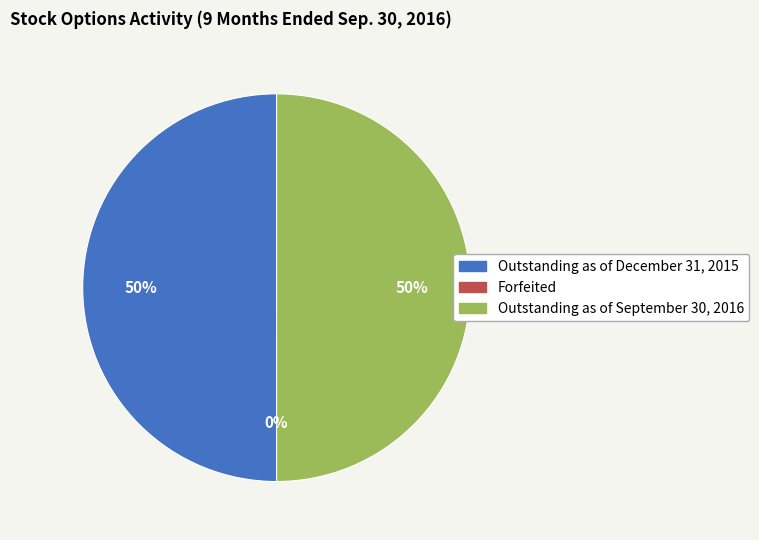

To the nearest percent, what is the average slice percentage?

33%